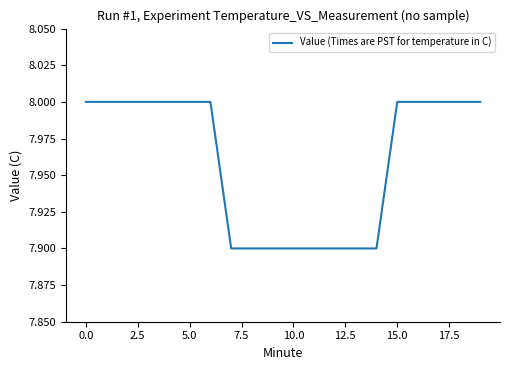

What is the maximum value shown in the chart?

8.0